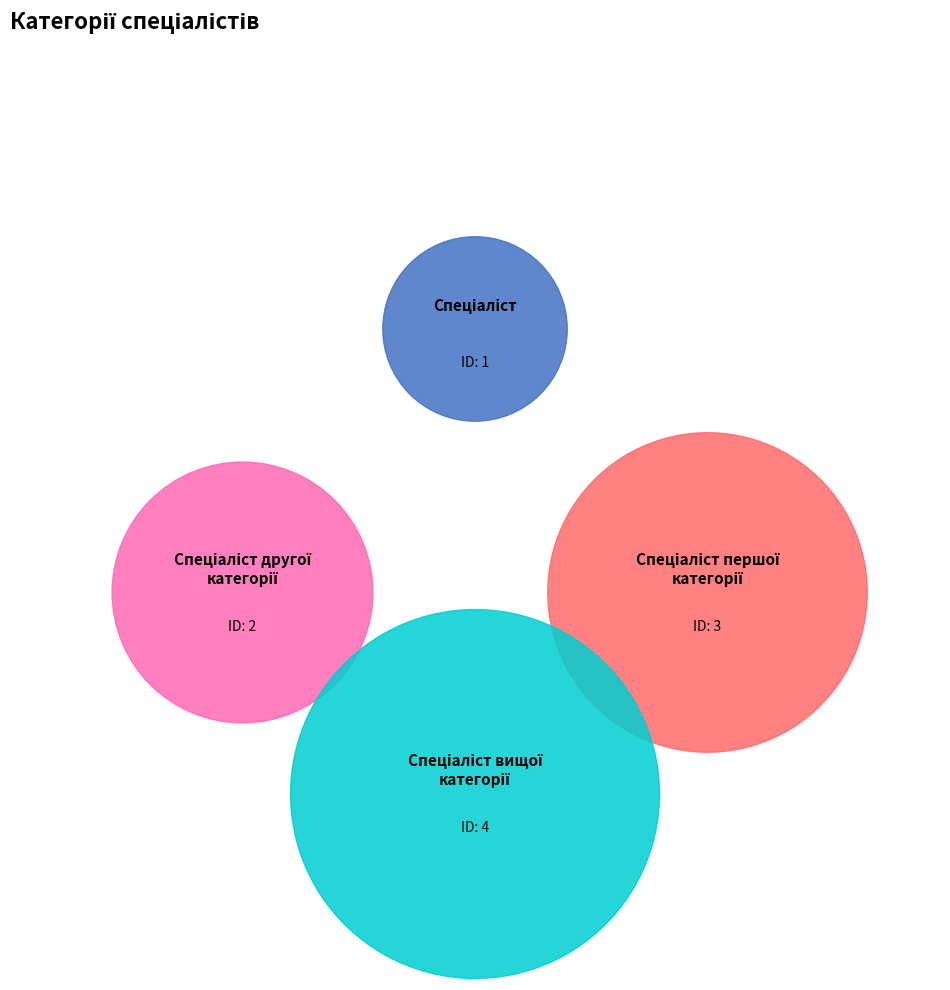

To the nearest percent, what is the combined percentage of Спеціаліст першої категорії and Спеціаліст?

40%